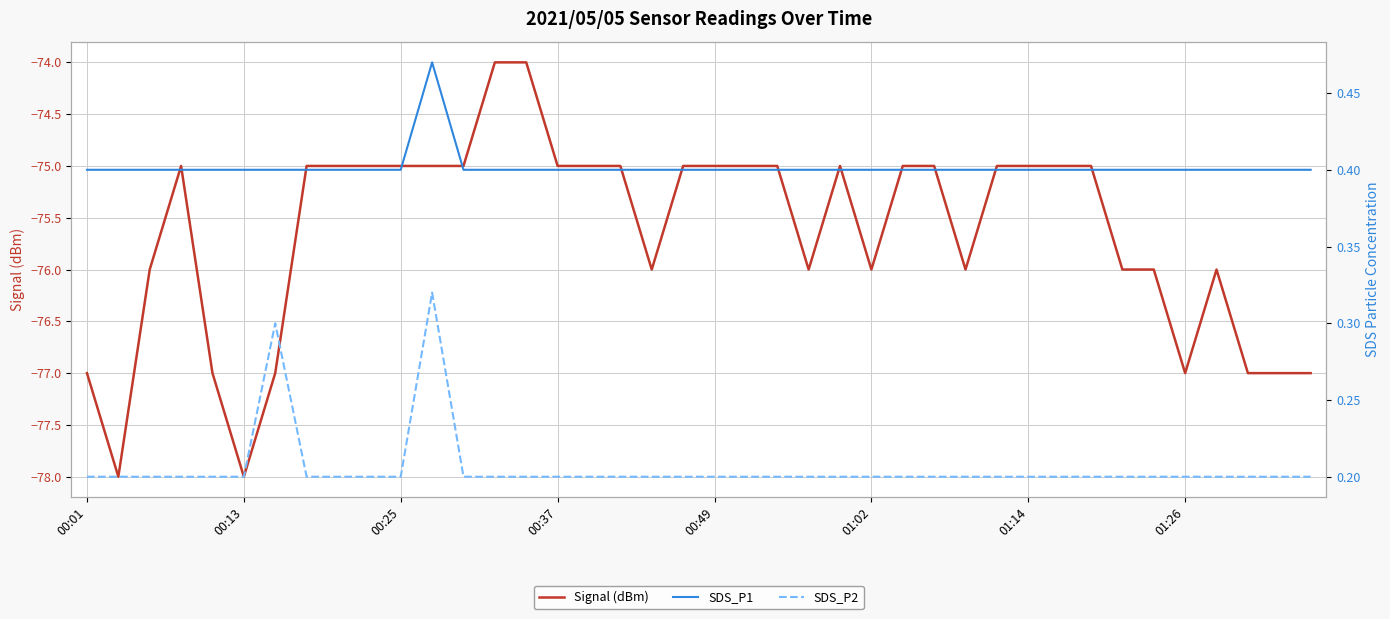

Which series changed the most between 00:01 and 14?

Signal (dBm)